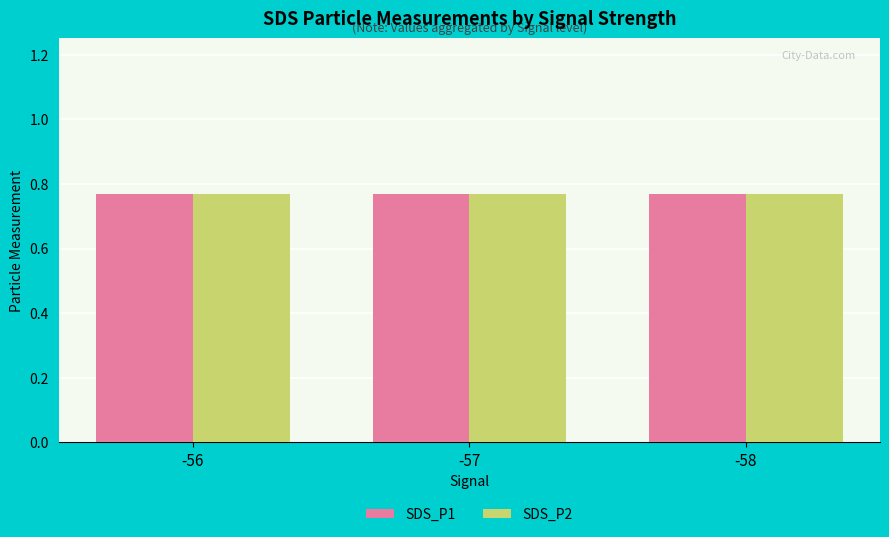

List the labels in order of SDS_P1 value, smallest first.

-57, -56, -58